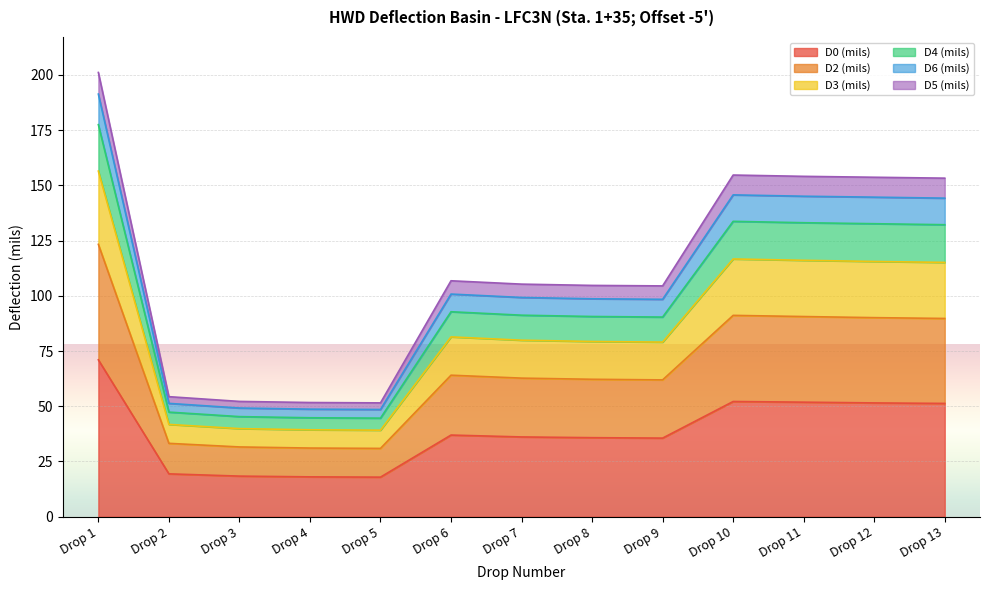

Does the chart display data point markers on the line(s)?

No